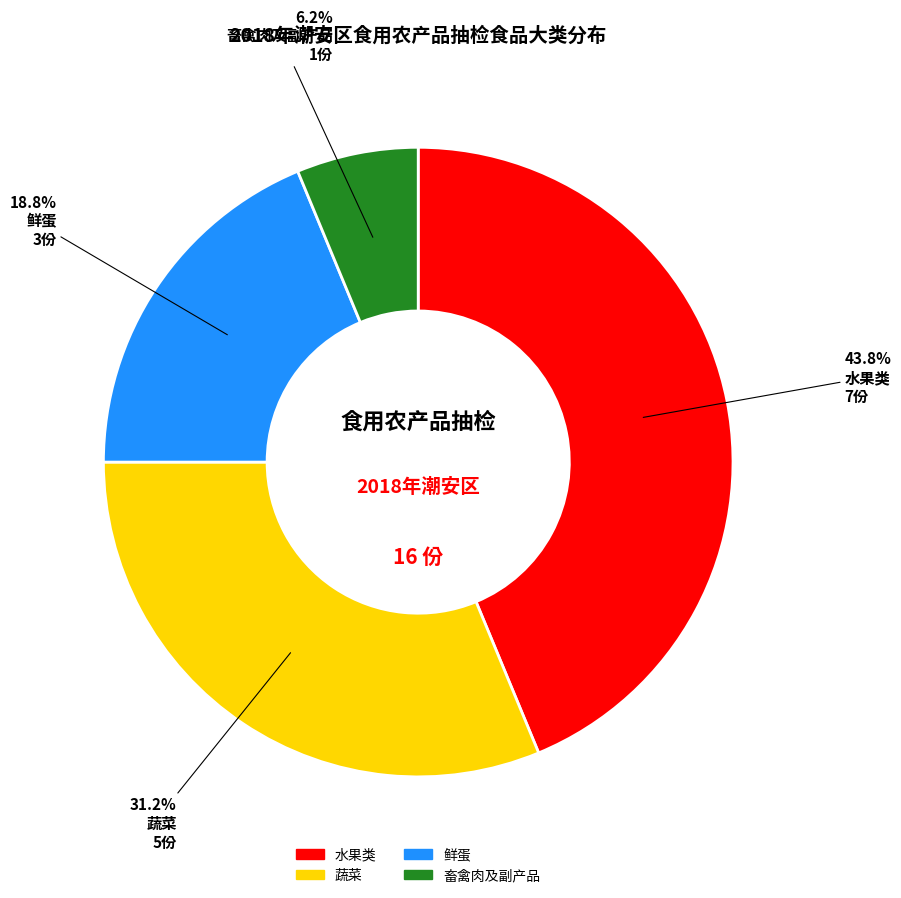

Between 畜禽肉及副产品 and 鲜蛋, which is larger?

鲜蛋